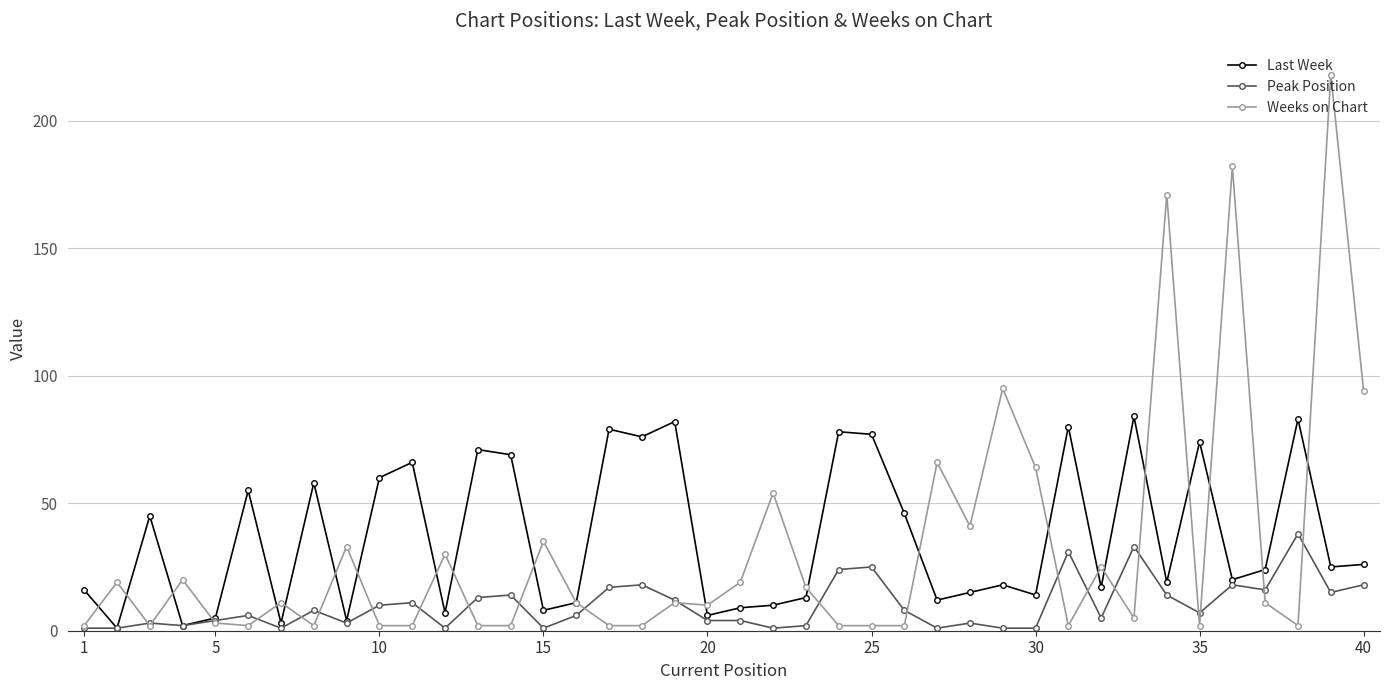

Which series has the largest range (max minus min)?

Weeks on Chart